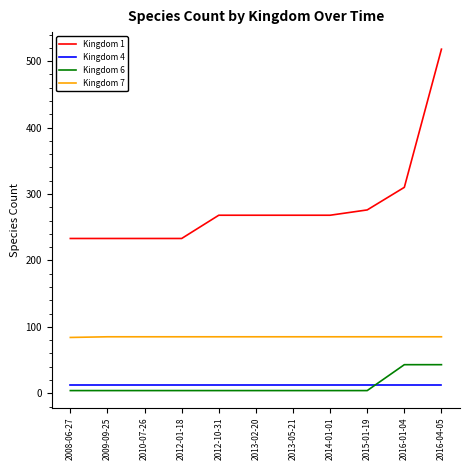

List the series in order of their peak value, lowest first.

Kingdom 4, Kingdom 6, Kingdom 7, Kingdom 1